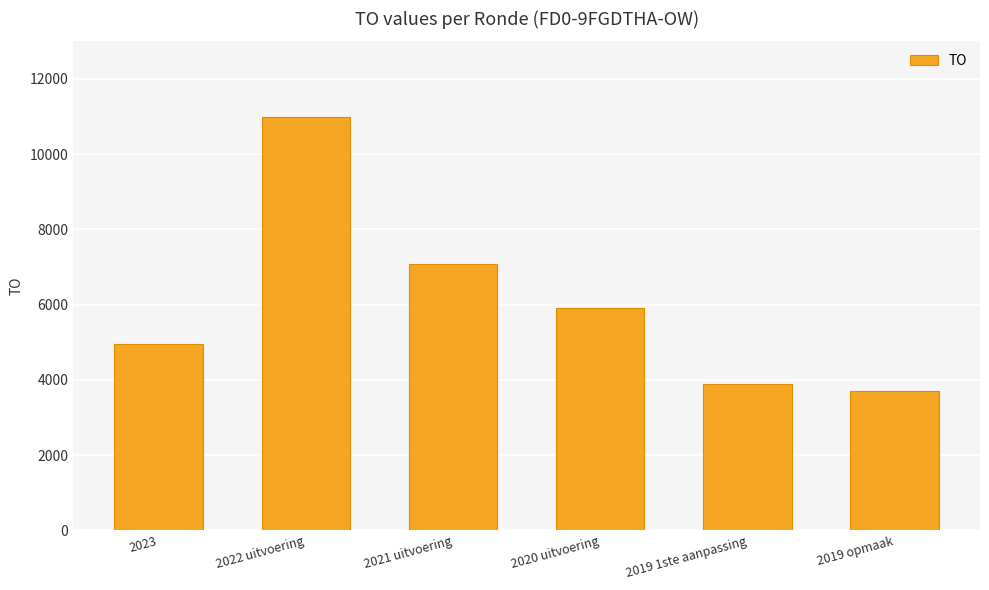

What is the sum of all values?

36551